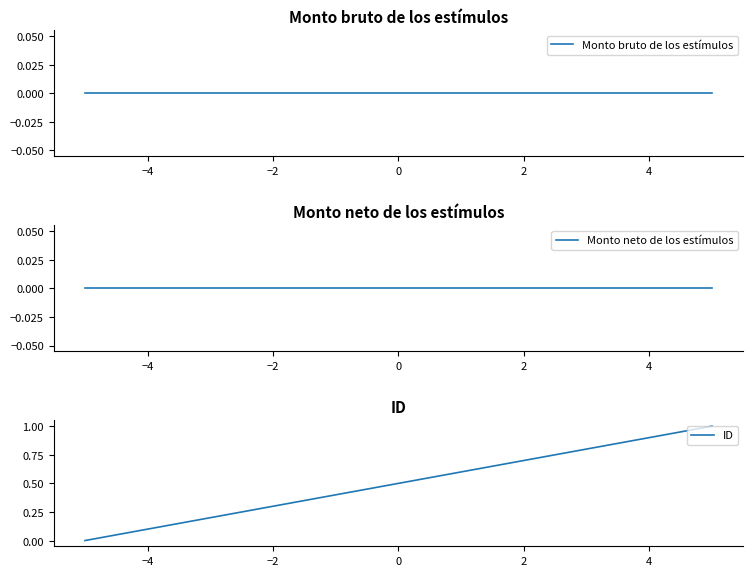

Does the chart have visible grid lines?

No